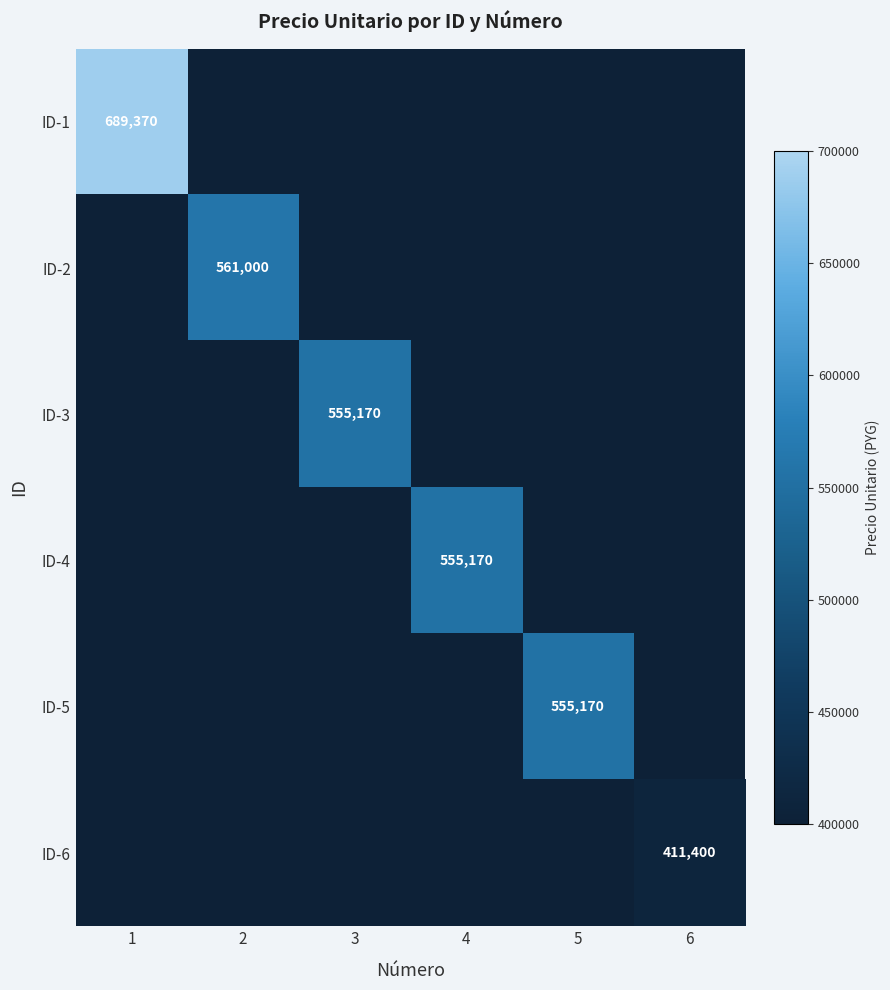

The value of ID-3 at 3 is 555170. True or false?

True